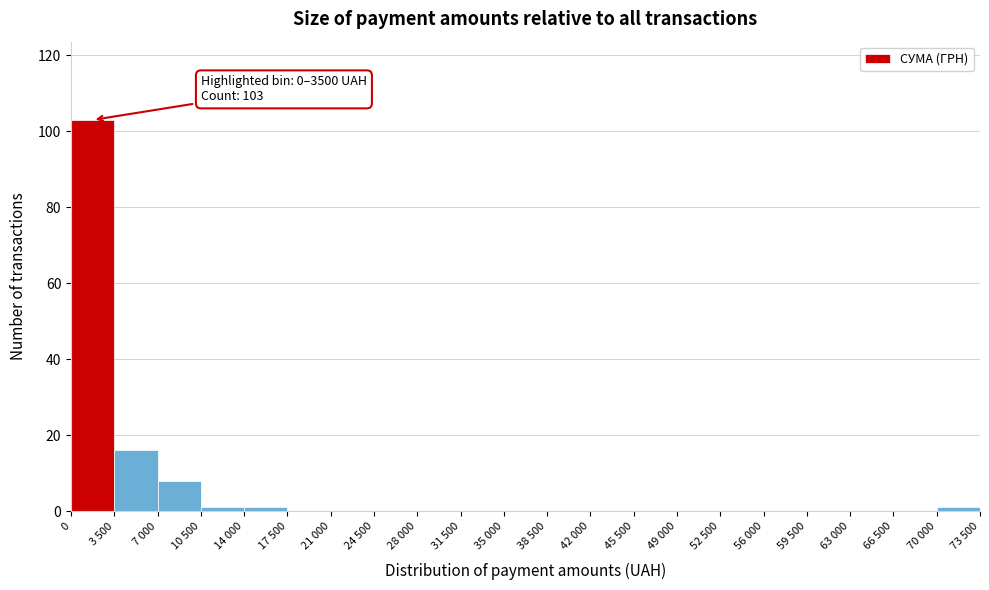

Reading right to left, list all the values displayed in this chart.

70 000=1	66 500=0	63 000=0	59 500=0	56 000=0	52 500=0	49 000=0	45 500=0	42 000=0	38 500=0	35 000=0	31 500=0	28 000=0	24 500=0	21 000=0	17 500=0	14 000=1	10 500=1	7 000=8	3 500=16	0=103